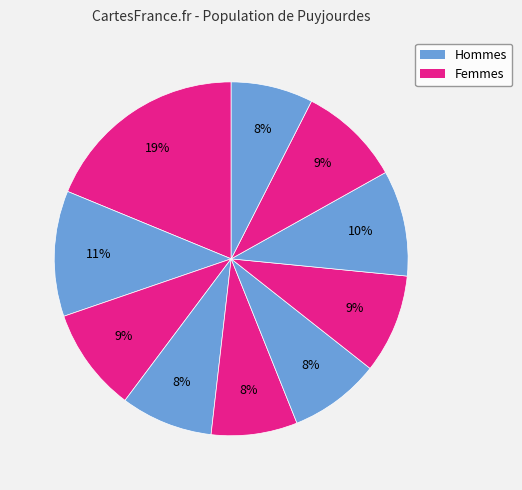

Count the number of slices in the pie.

10